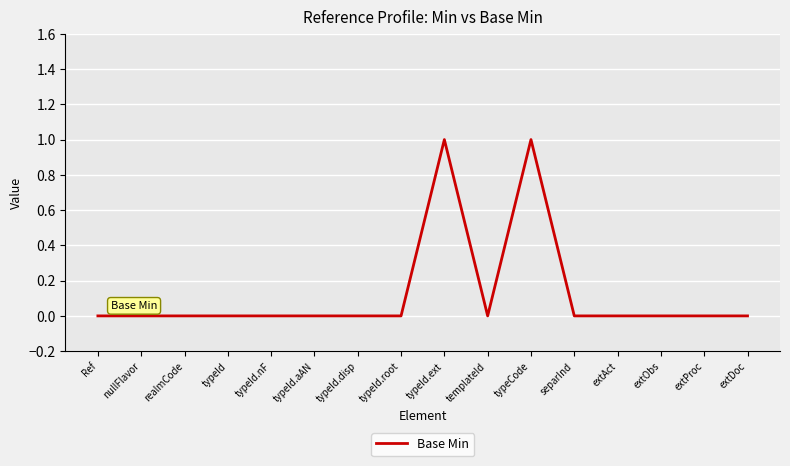

What position from the left is extObs?

14